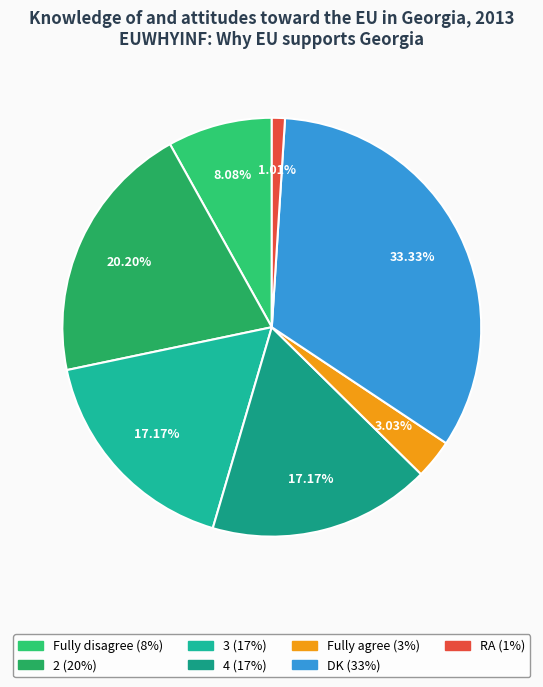

Does RA account for over 50% of the chart?

No